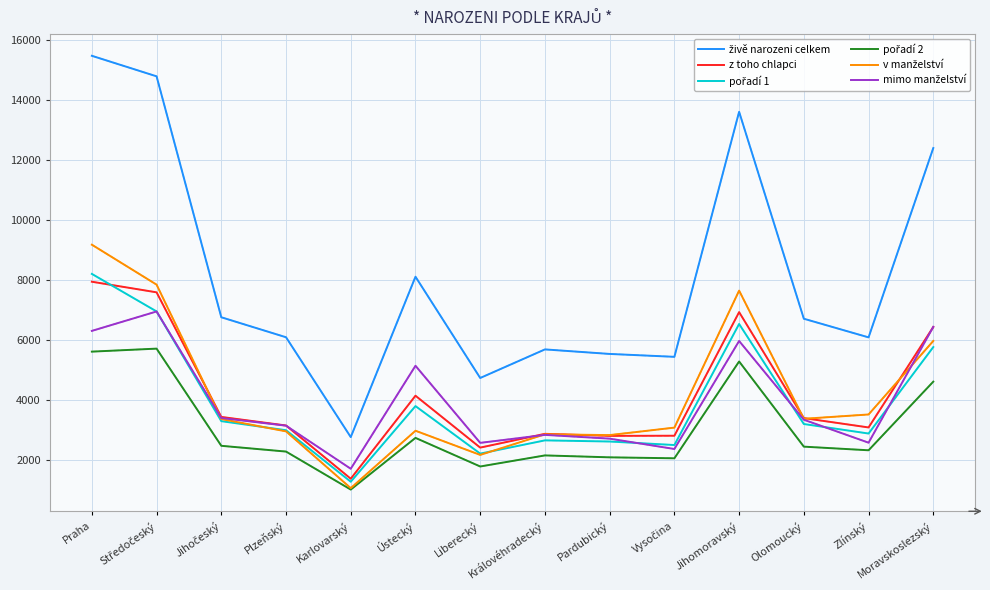

At which category is the sum across all series the highest?

Praha